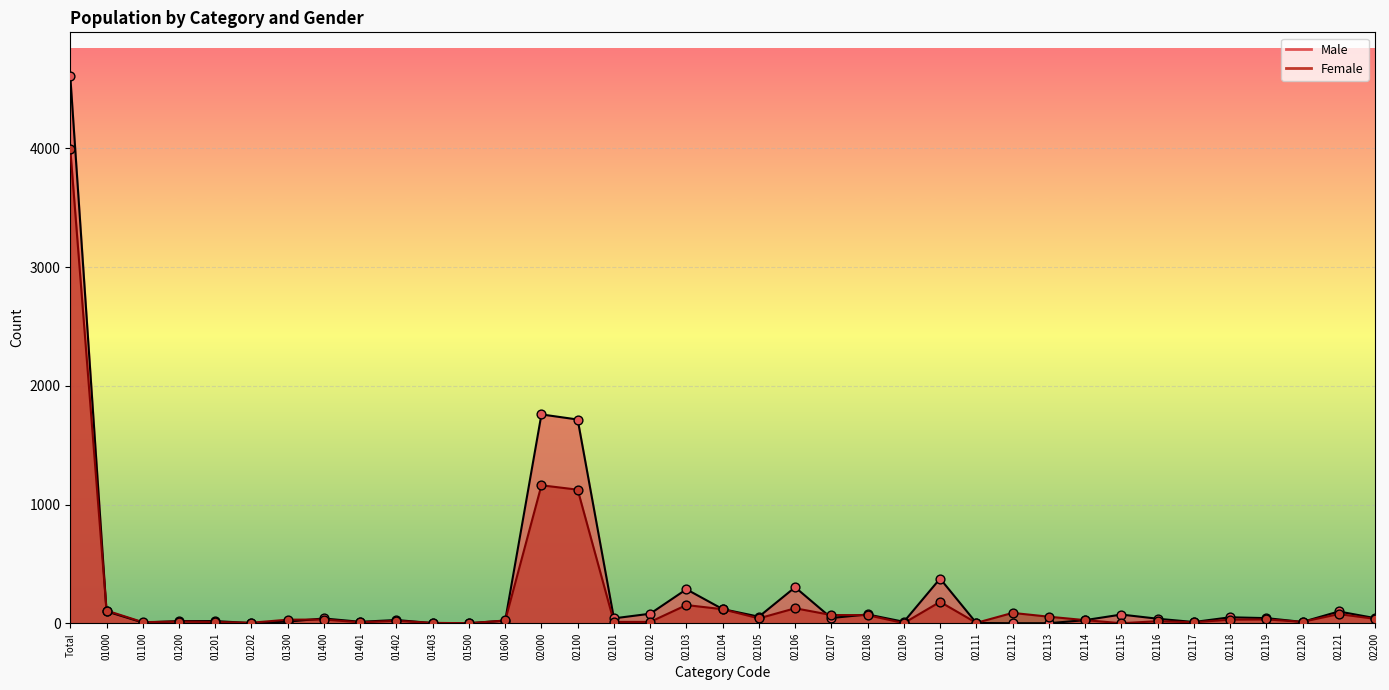

Which series has the largest total across all categories?

Male